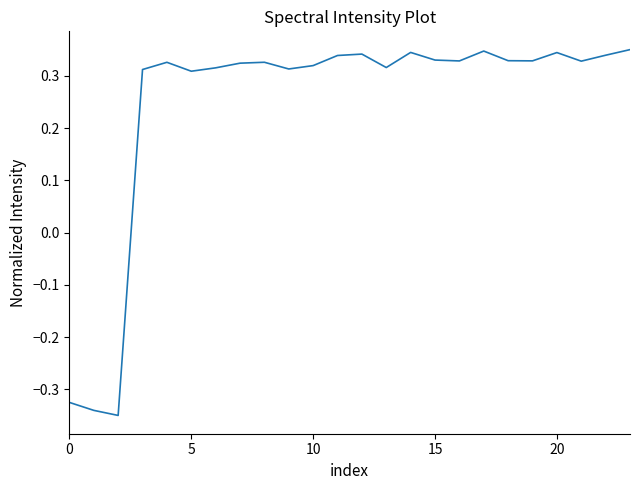

How many values are below 0?

3